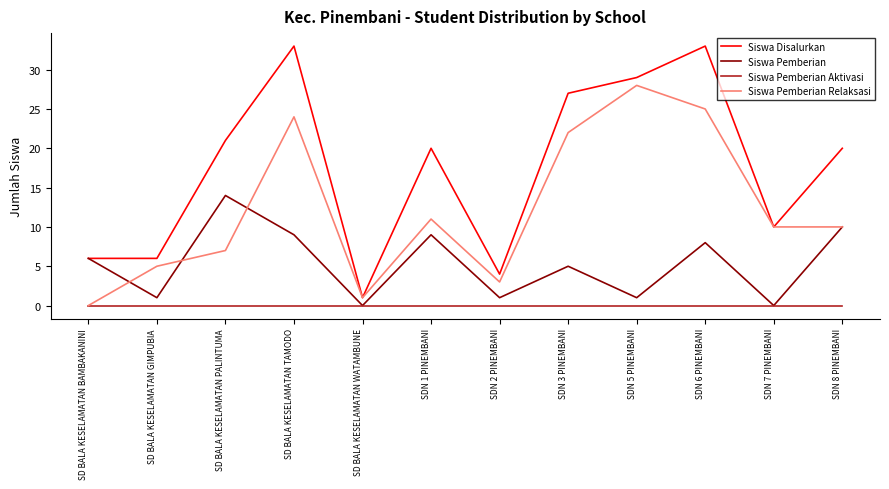

How many lines are shown in the chart?

4